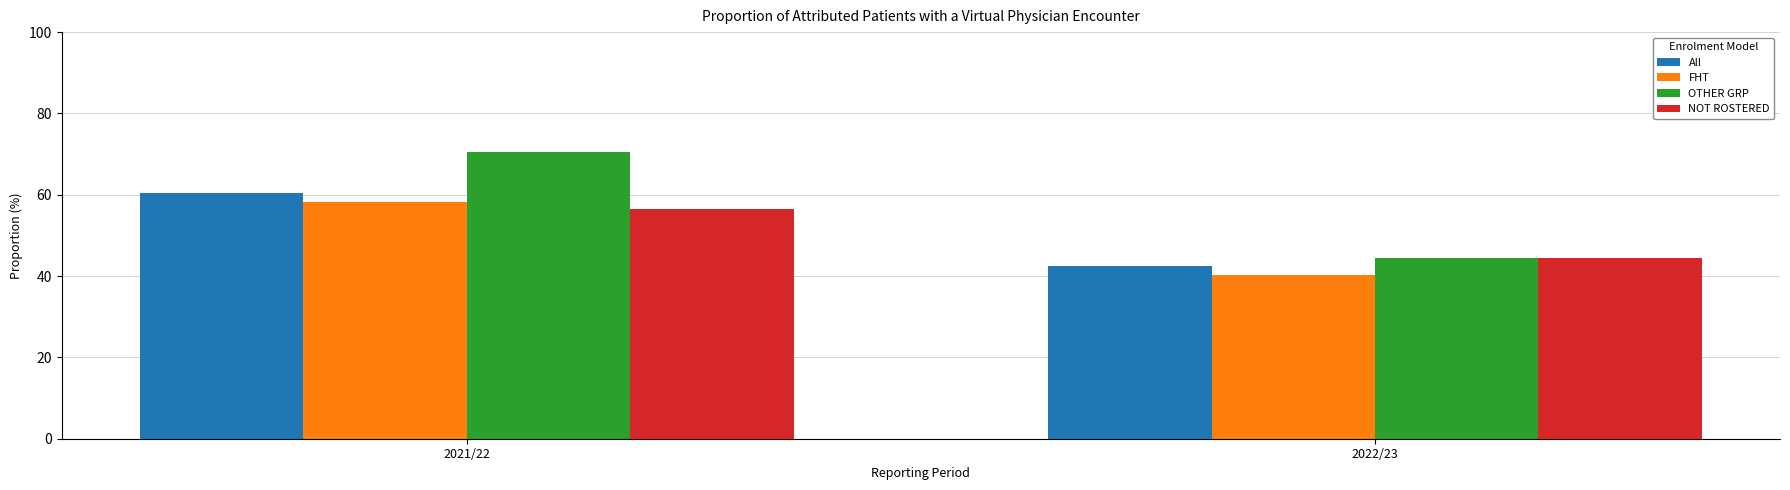

What are all the series names shown in the legend?

All, FHT, OTHER GRP, NOT ROSTERED